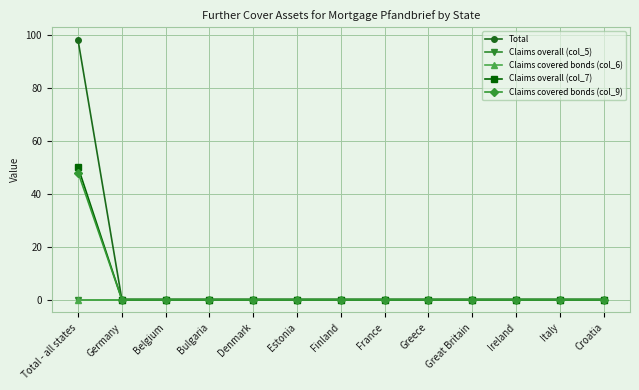

True or false: Claims covered bonds (col_6) and Total cross at least once.

False